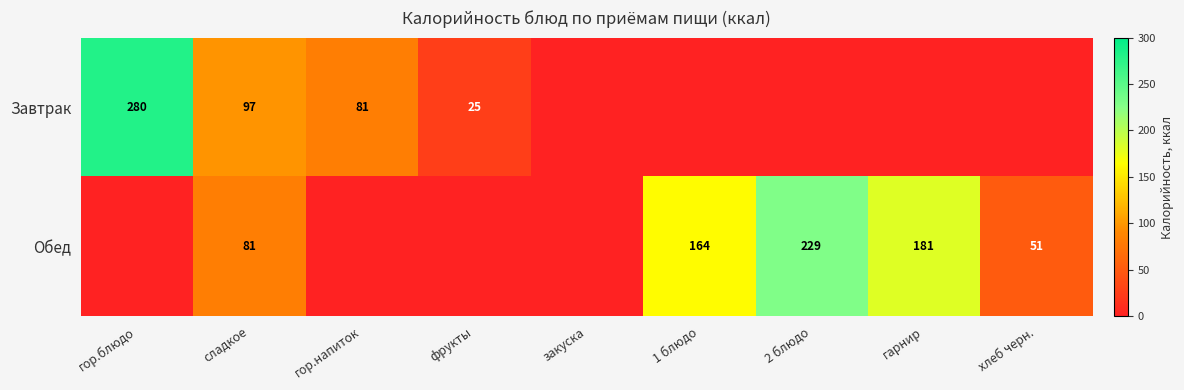

What is the spread (max minus min) of values at сладкое?

16